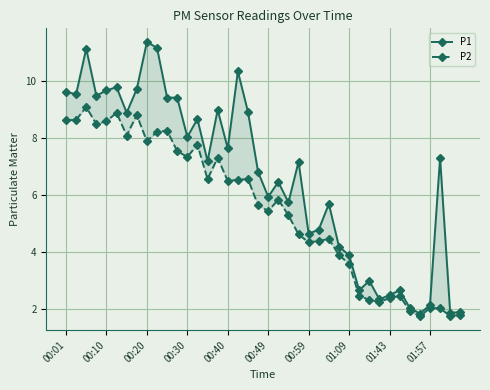

Is the value of P1 at 16 greater than the value of P2 at 15?

Yes